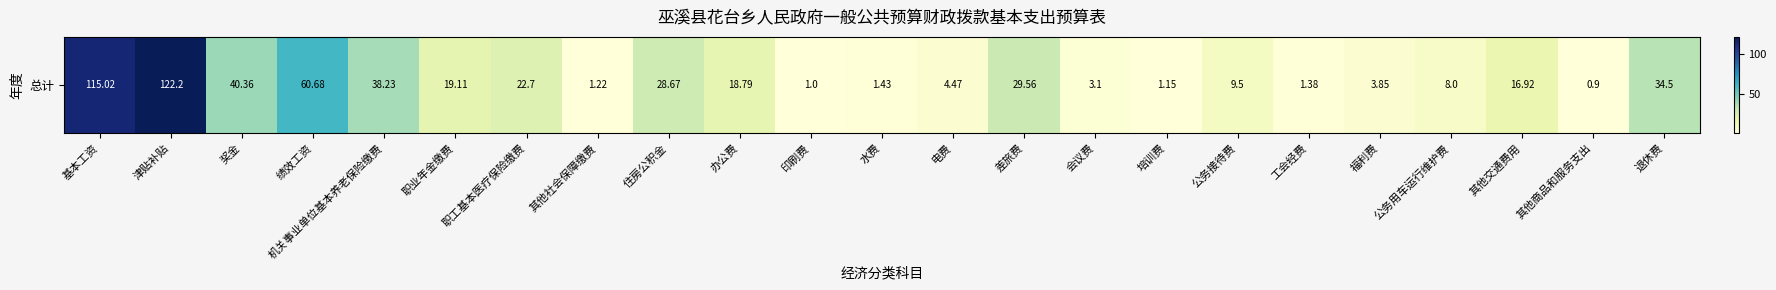

What is the difference between the second highest and minimum values?

114.1